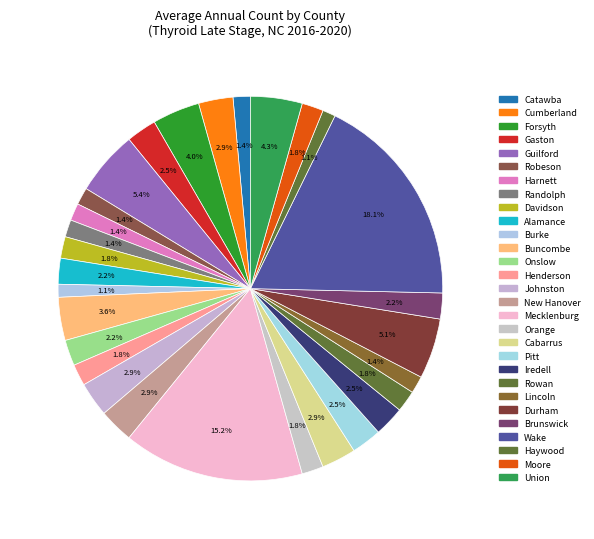

Count the number of slices in the pie.

29